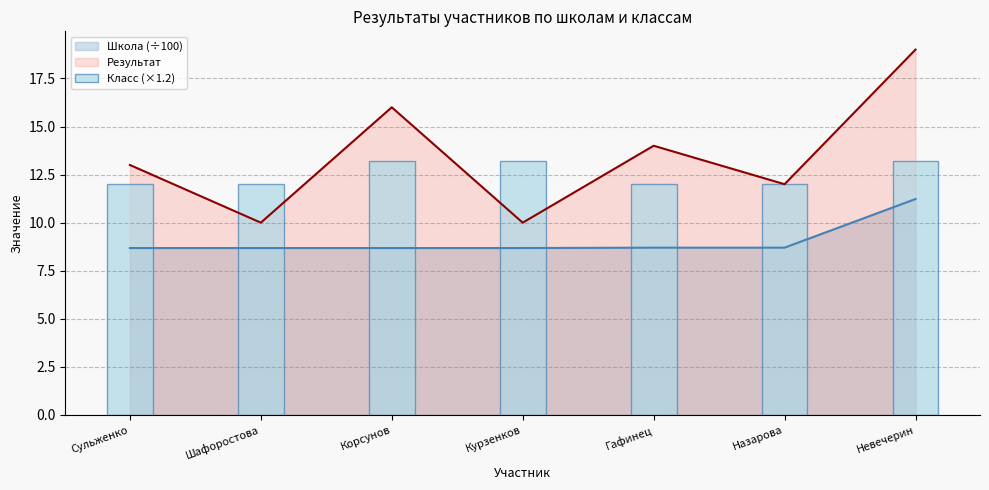

What is the sum of all values?

87.6